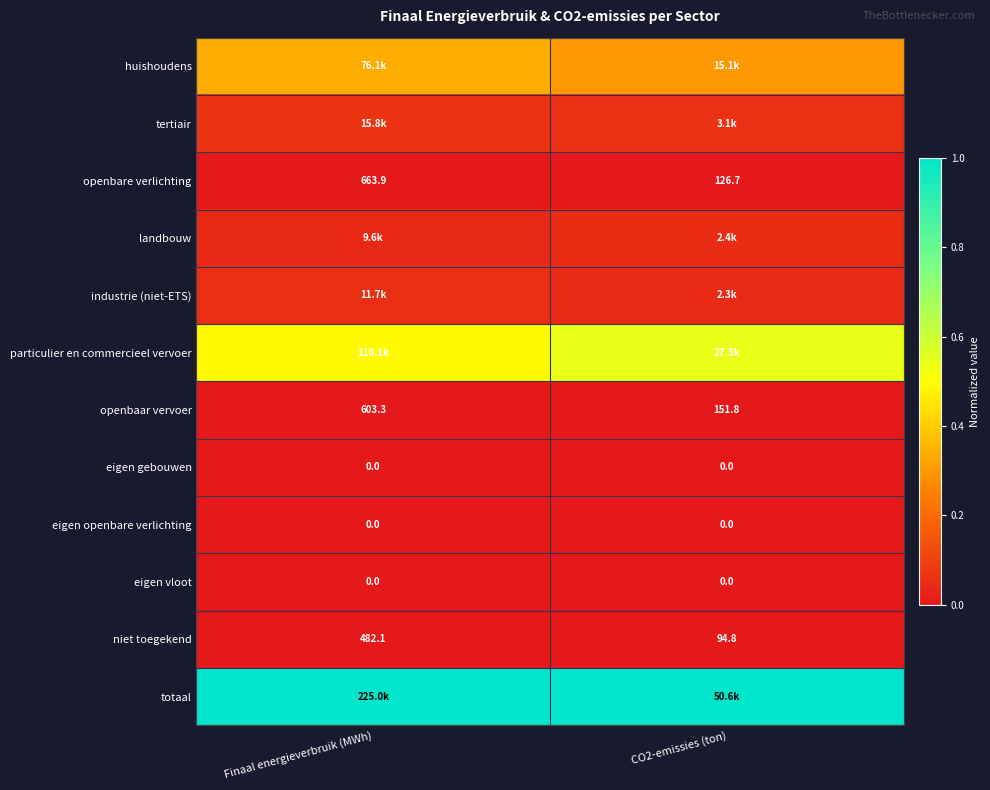

At how many categories does at least one series exceed 0?

2